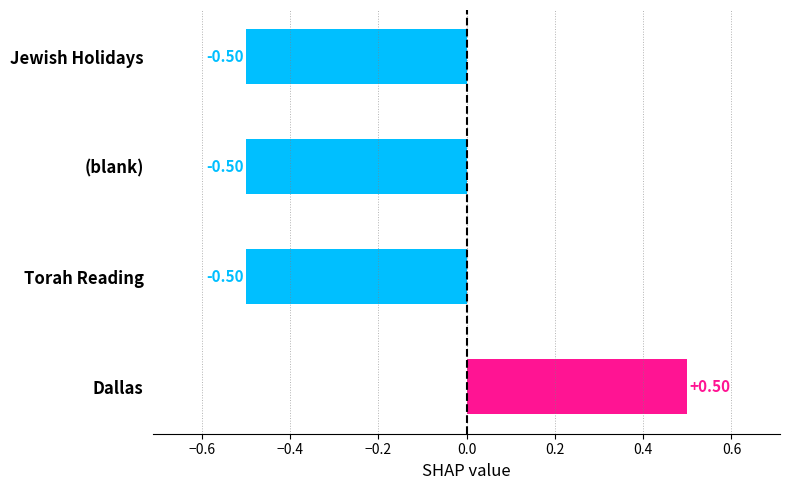

What is the change in value from Dallas to (blank)?

-1.0